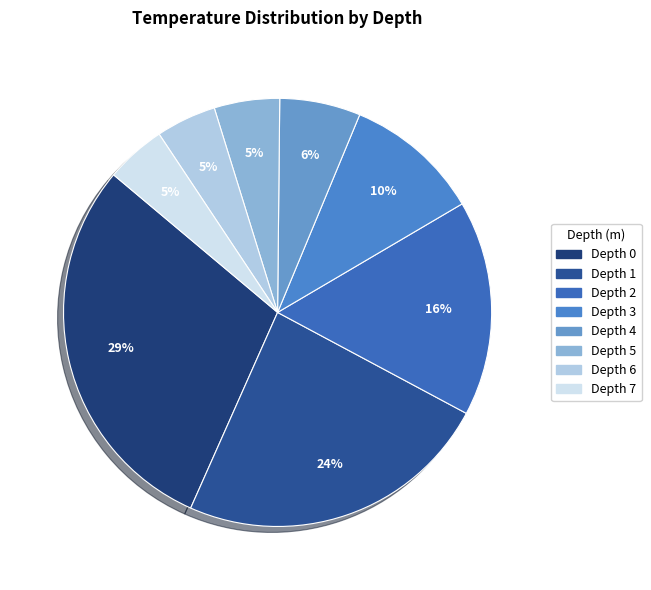

Is it true that Depth 4 is 1% of the pie?

False